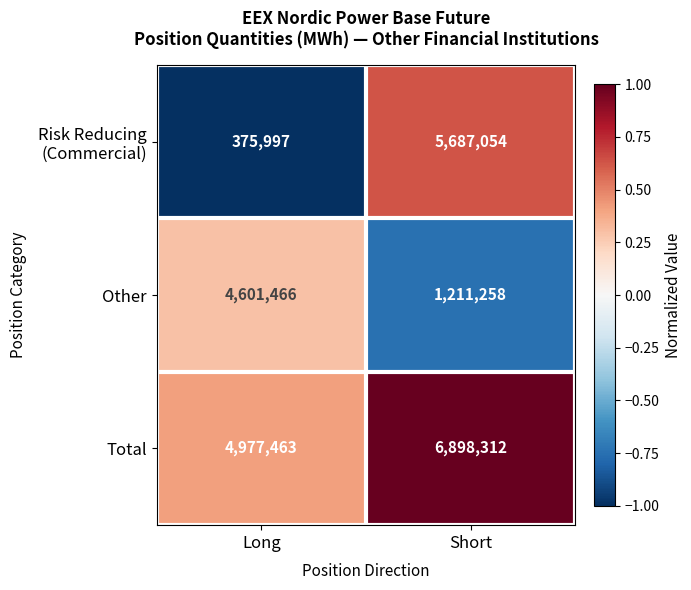

At which category is the sum across all series the highest?

Short